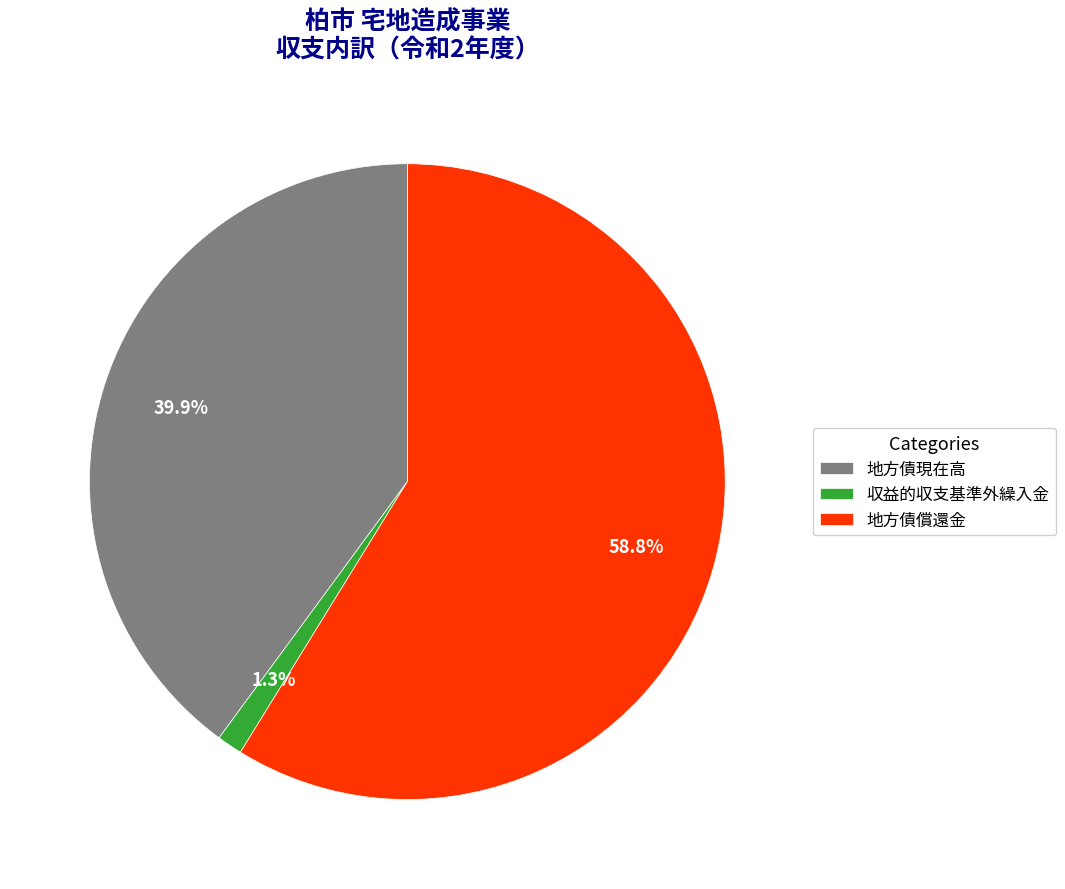

Combined, do 地方債償還金 and 地方債現在高 account for over 50%?

Yes